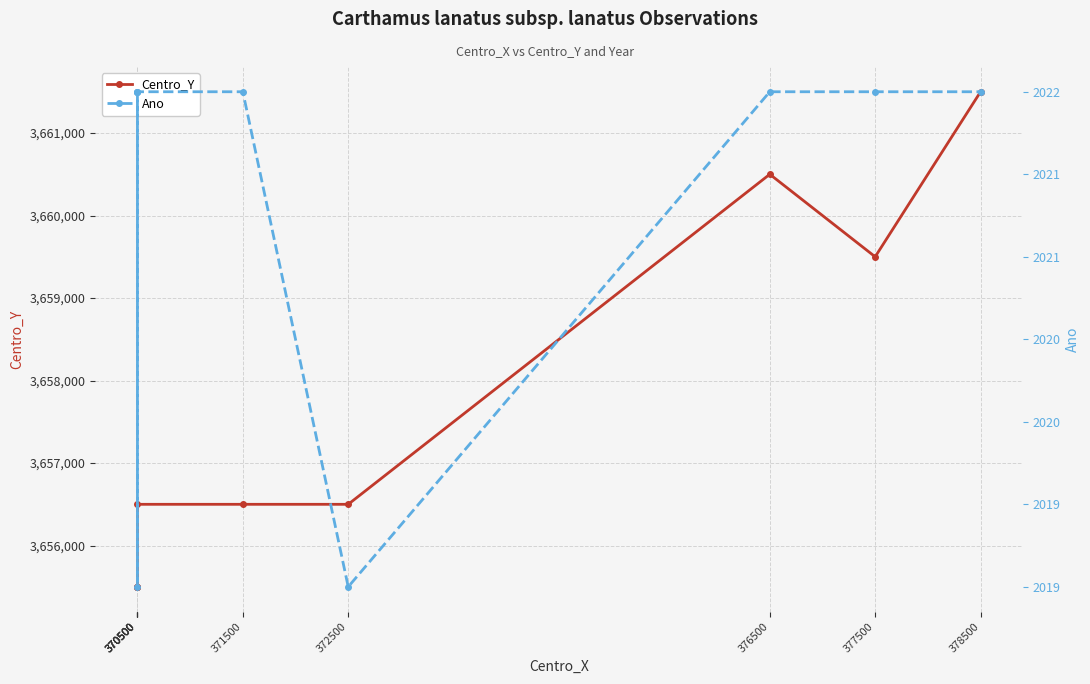

At which category is the sum across all series the highest?

378500